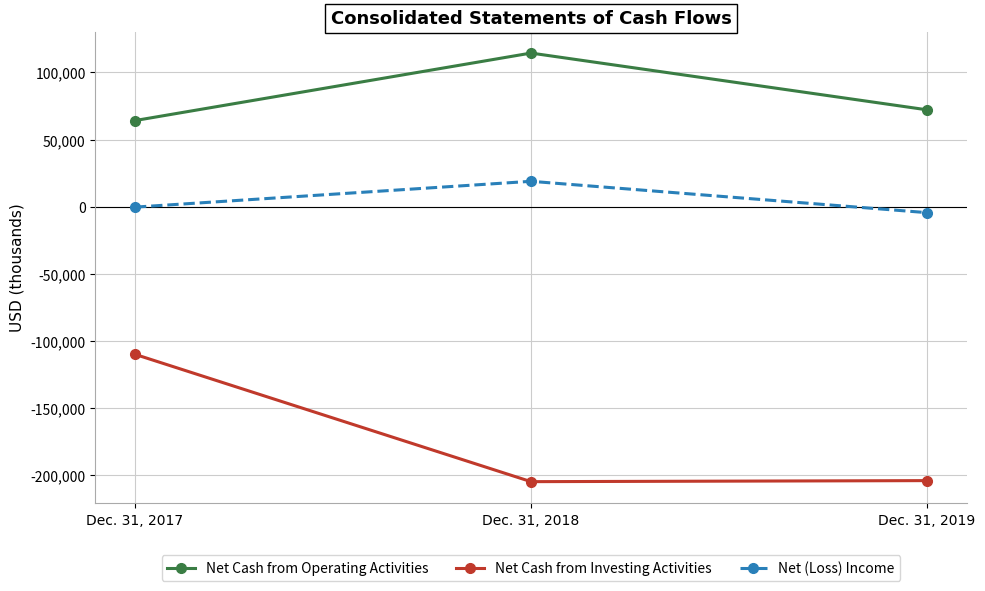

Does the chart display data point markers on the line(s)?

Yes